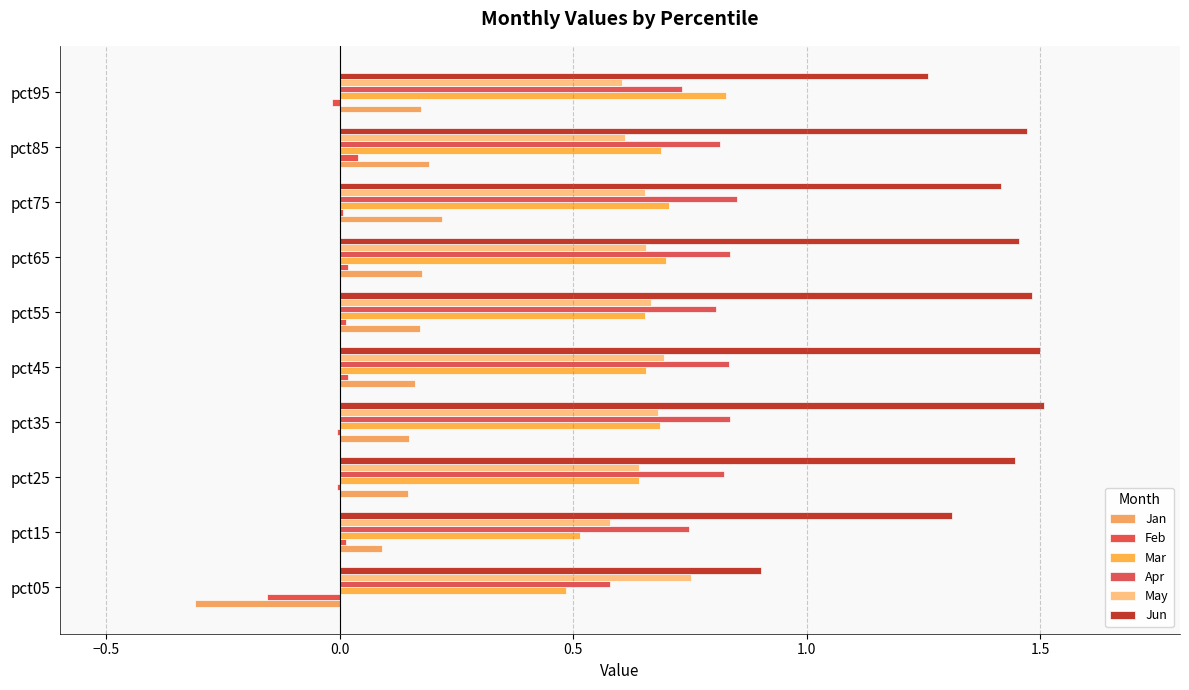

How many data points in Jun are above 1?

9